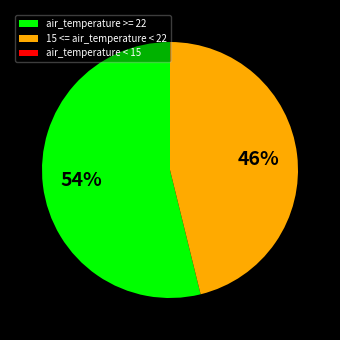

Do 15 <= air_temperature < 22 and air_temperature >= 22 together represent more than half of the pie?

Yes